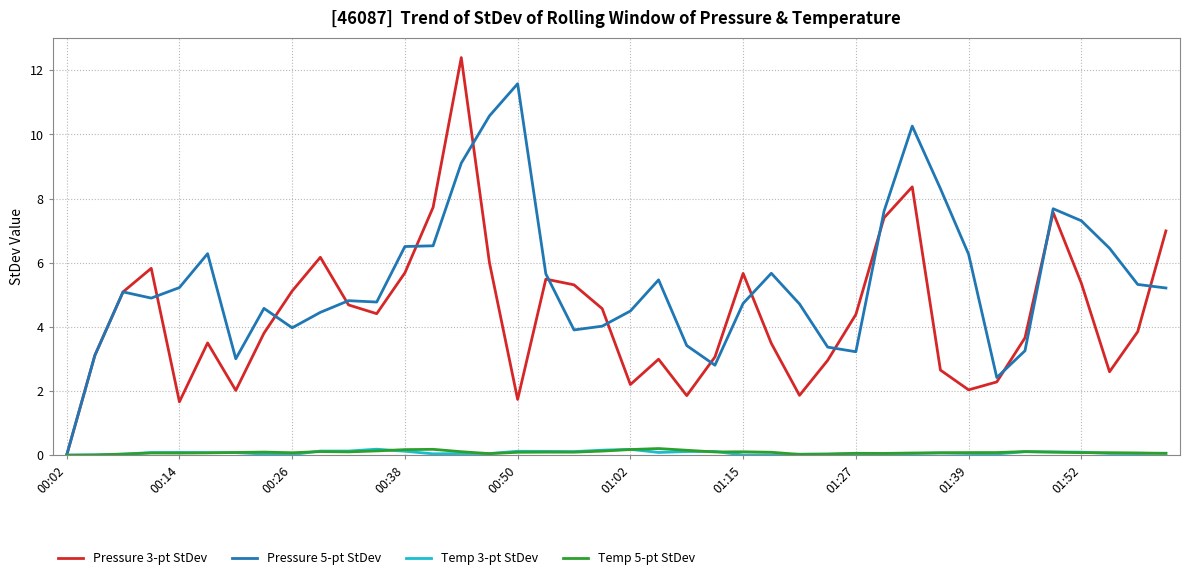

Which series has the largest total across all categories?

Pressure 5-pt StDev